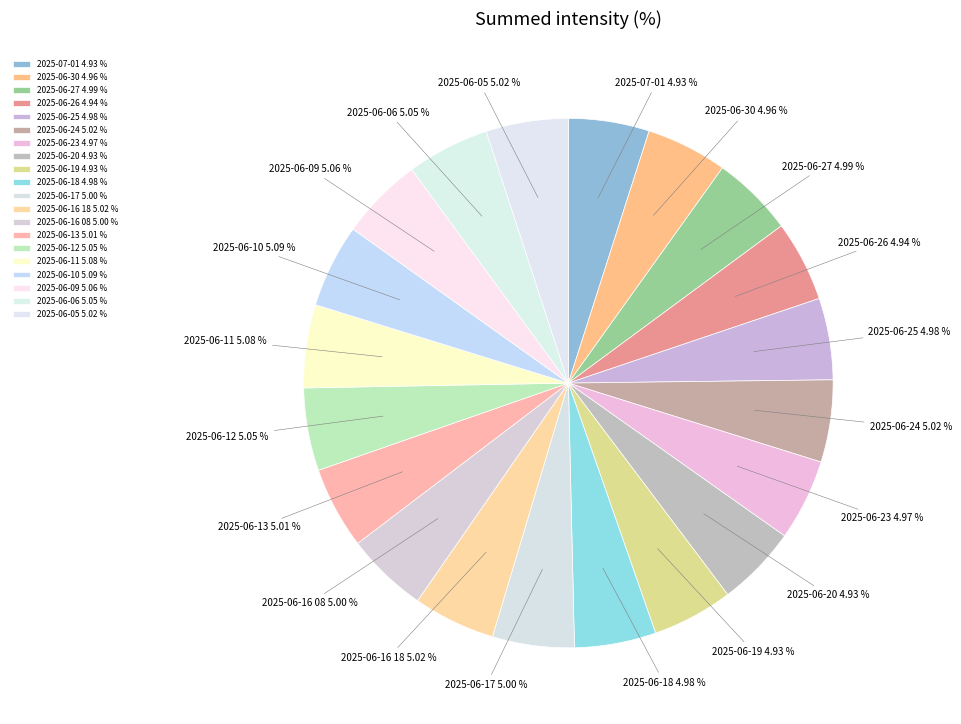

Is there any slice that represents more than half of the pie?

No